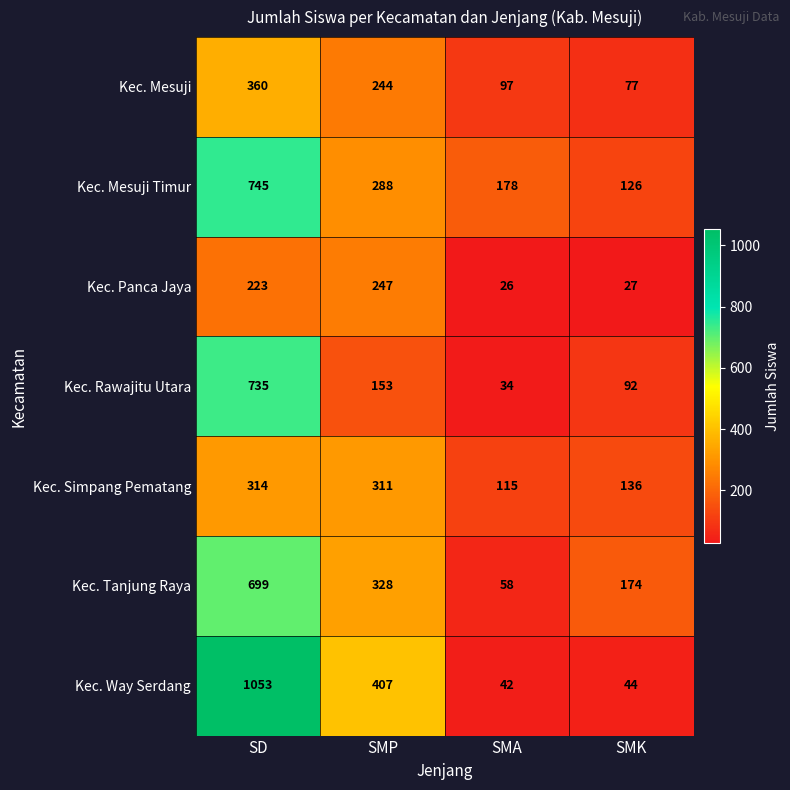

Reading left to right, transcribe all the data shown in this chart.

Kec. Mesuji: 360	244	97	77
Kec. Mesuji Timur: 745	288	178	126
Kec. Panca Jaya: 223	247	26	27
Kec. Rawajitu Utara: 735	153	34	92
Kec. Simpang Pematang: 314	311	115	136
Kec. Tanjung Raya: 699	328	58	174
Kec. Way Serdang: 1053	407	42	44